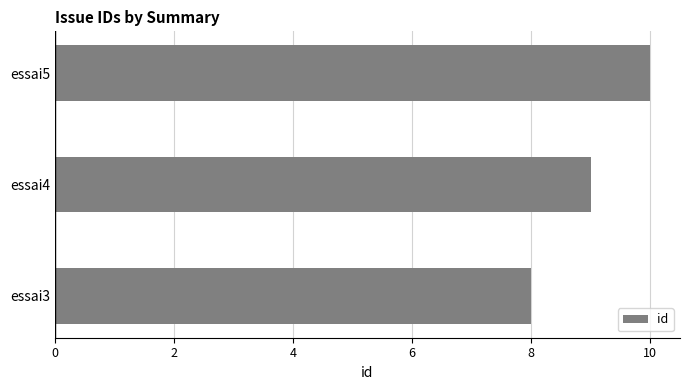

What is the maximum value shown in the chart?

10